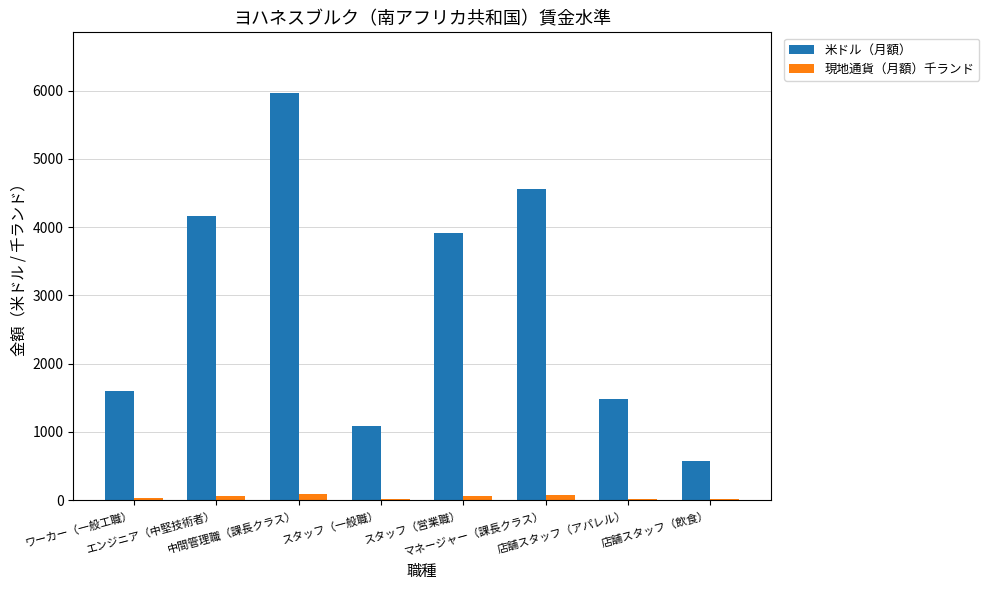

What is the sum of the 米ドル（月額） values at 店舗スタッフ（アパレル） and ワーカー（一般工職）?

3085.0